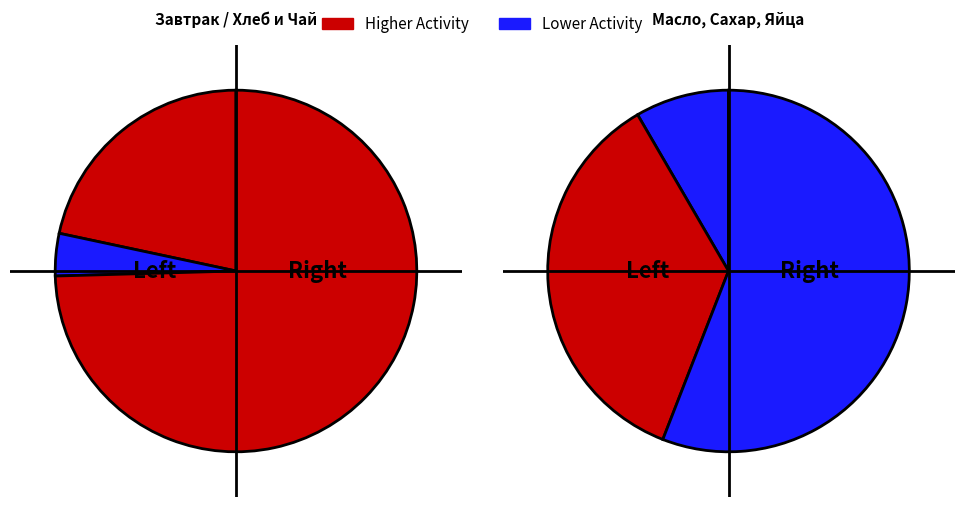

How many slices are in this pie chart?

5